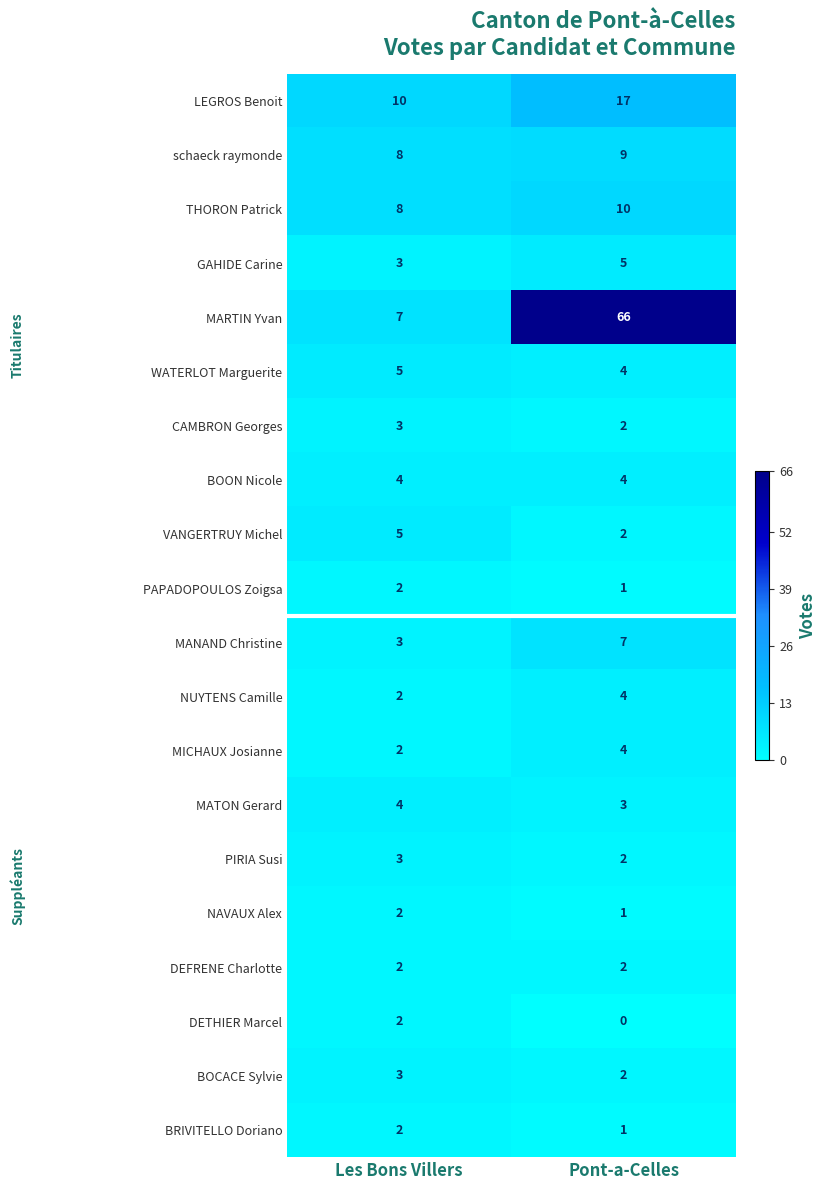

What is the difference between the MARTIN Yvan values at Pont-a-Celles and Les Bons Villers?

59